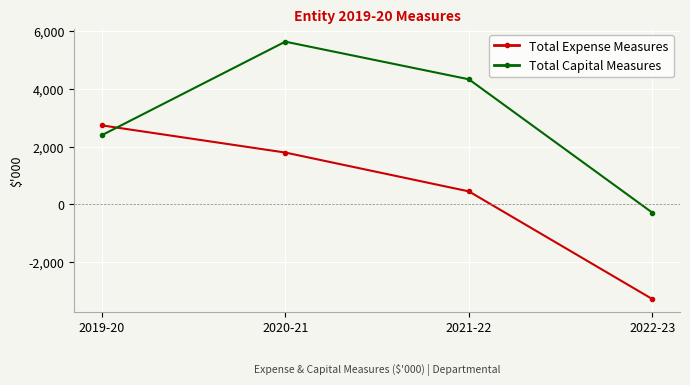

True or false: Total Expense Measures has more than 1 interior local peaks.

False